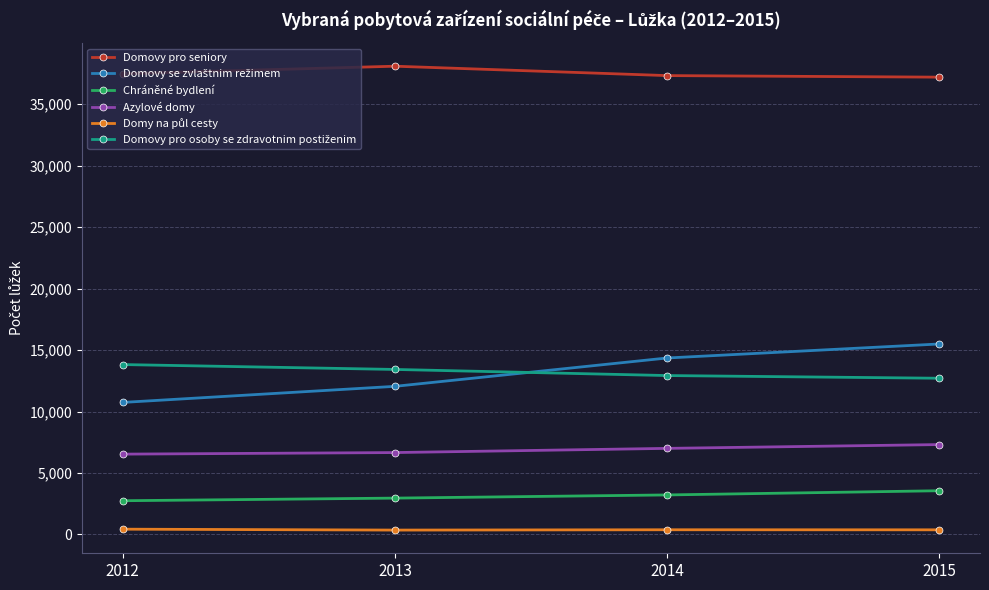

True or false: Azylové domy has a value of 9292 at 2014.

False